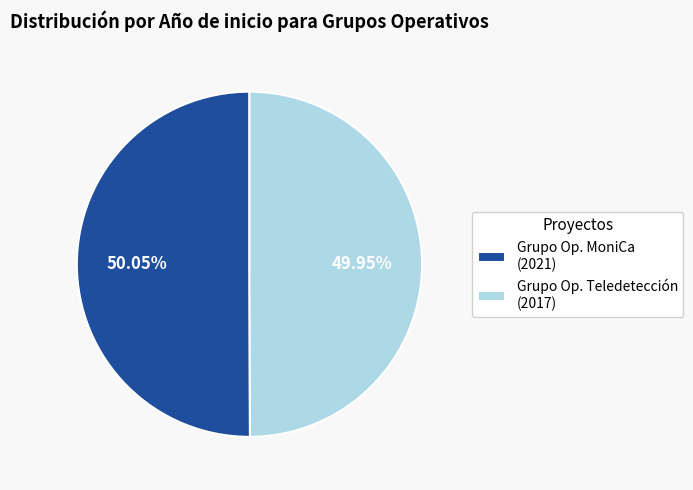

Approximately how many times larger is the value at Grupo Op. MoniCa (2021) compared to Grupo Op. Teledetección (2017)?

1.0